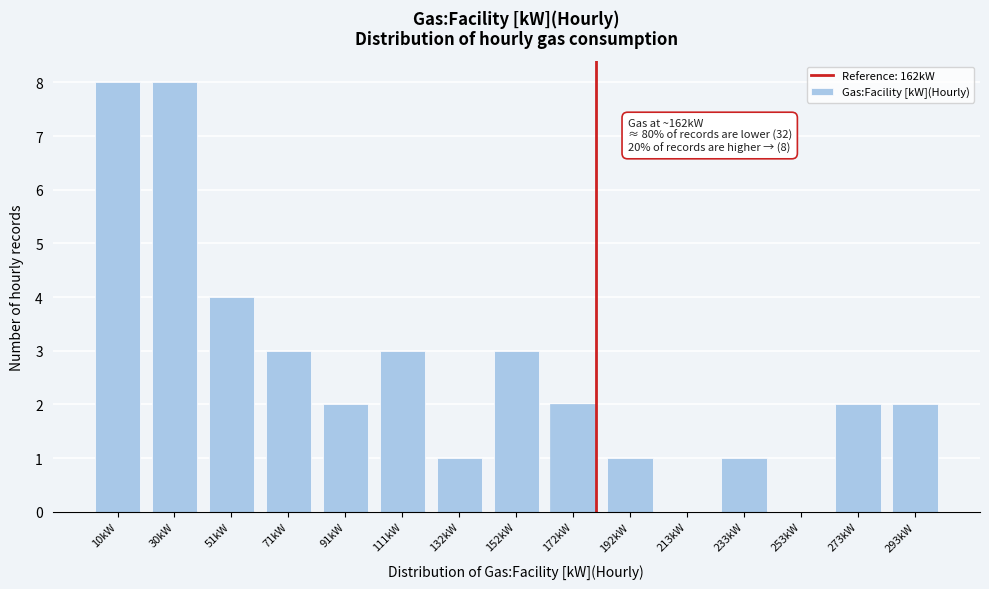

Reading left to right, extract all data points from this chart.

10kW=8	30kW=8	51kW=4	71kW=3	91kW=2	111kW=3	132kW=1	152kW=3	172kW=2	192kW=1	213kW=0	233kW=1	253kW=0	273kW=2	293kW=2